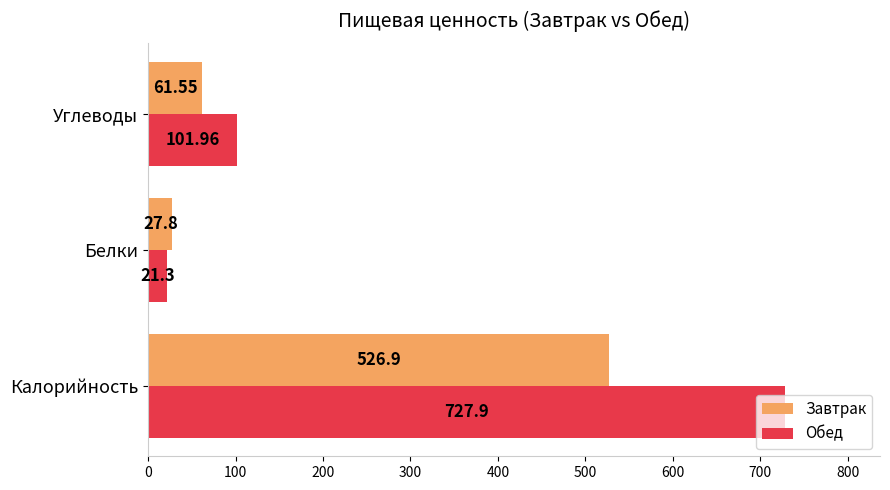

List the labels in order of Завтрак value, smallest first.

Белки, Углеводы, Калорийность